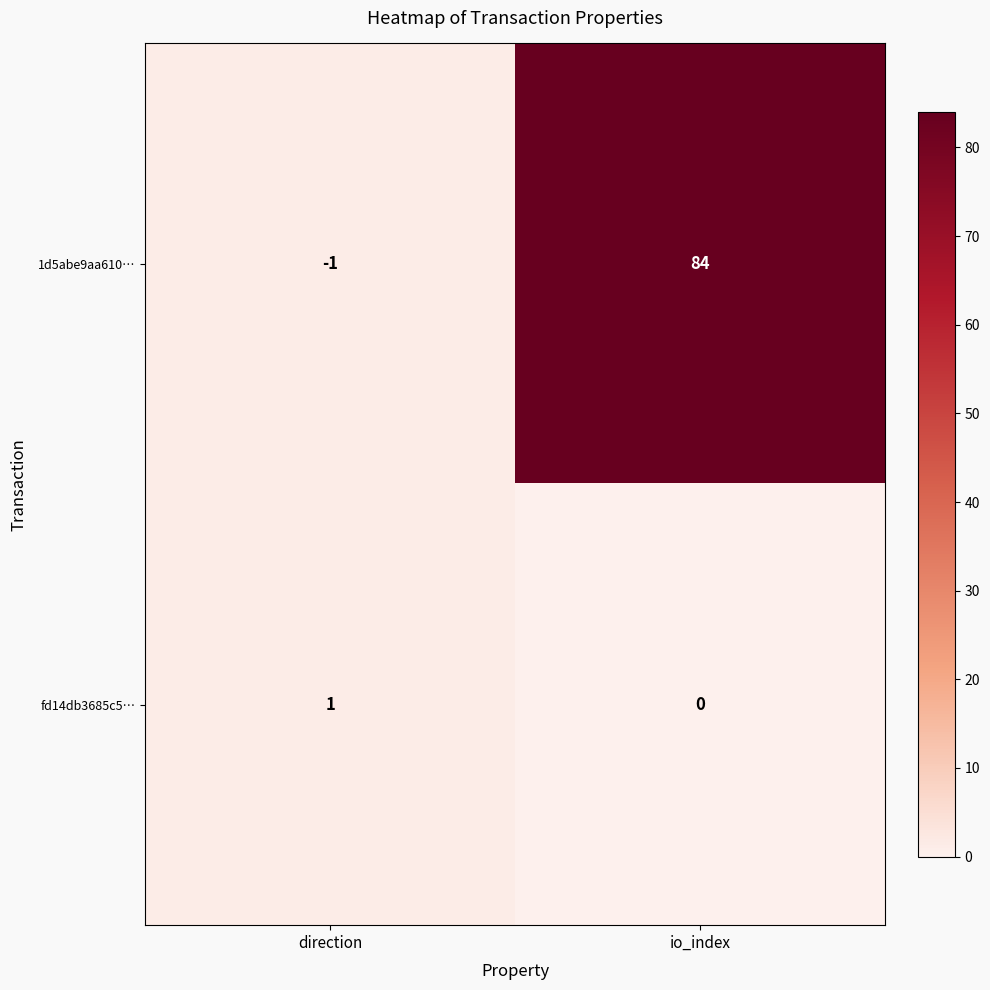

Reading left to right, list all the values displayed in this chart.

1d5abe9aa610…: direction=-1	io_index=84
fd14db3685c5…: direction=1	io_index=0